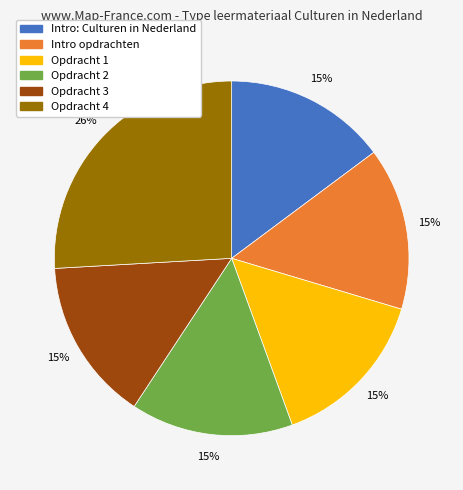

Is the sum of Opdracht 2 and Opdracht 3 greater than half?

No